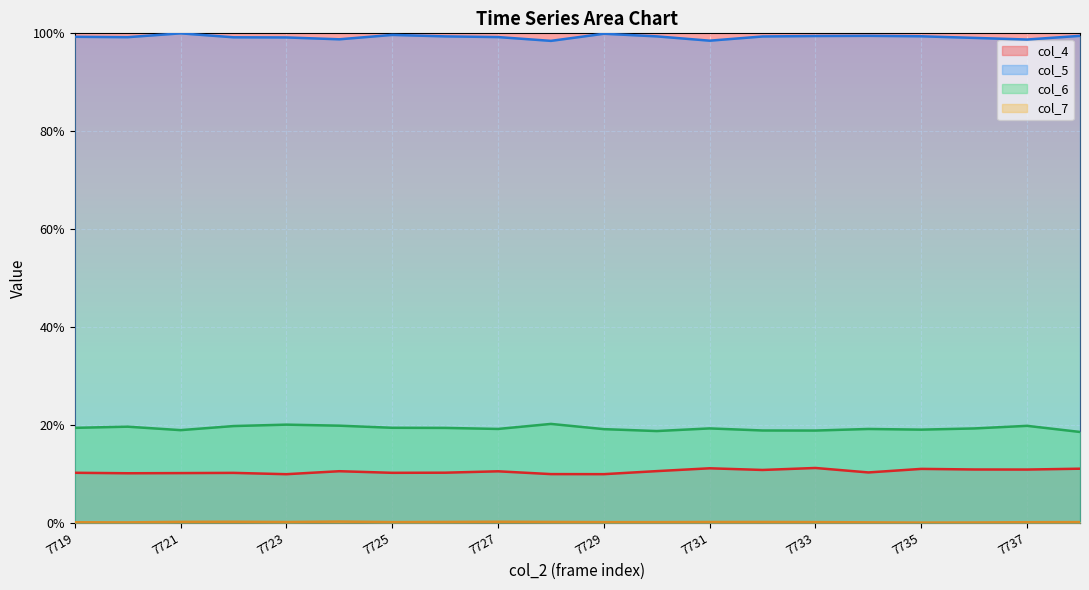

What is the sum of all col_4 values?

2.1